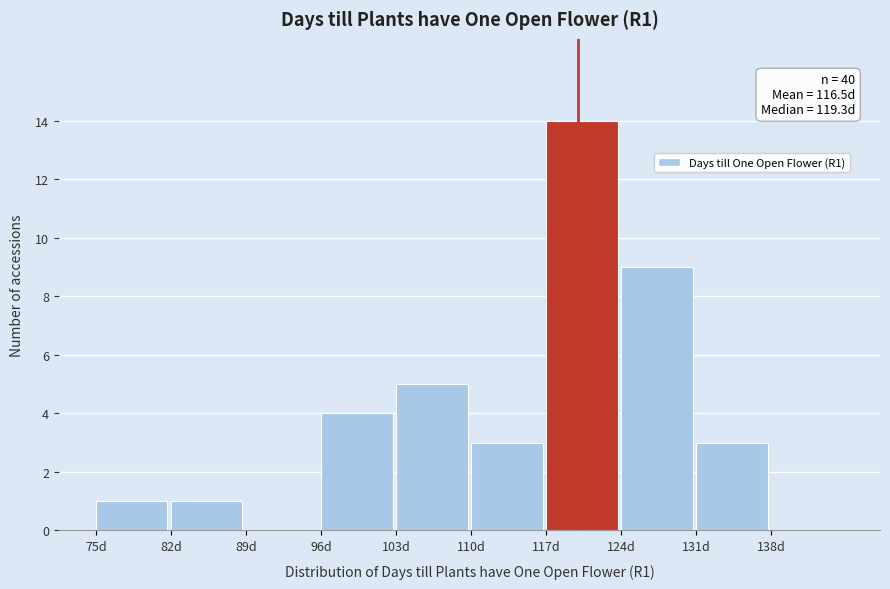

Over which range of the x-axis is the bar tallest?

117 to 124